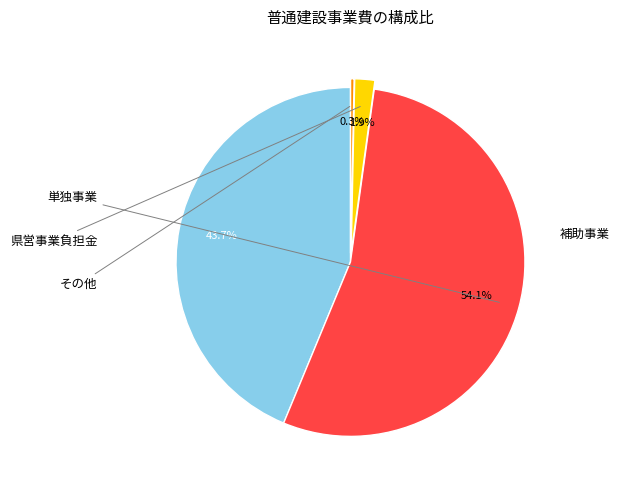

Is there any slice that represents more than half of the pie?

Yes